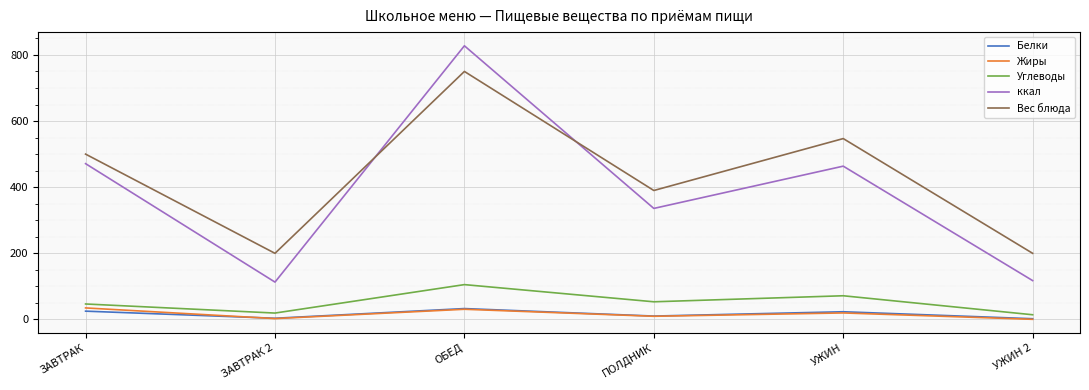

What is the highest value of the Углеводы series?

105.4